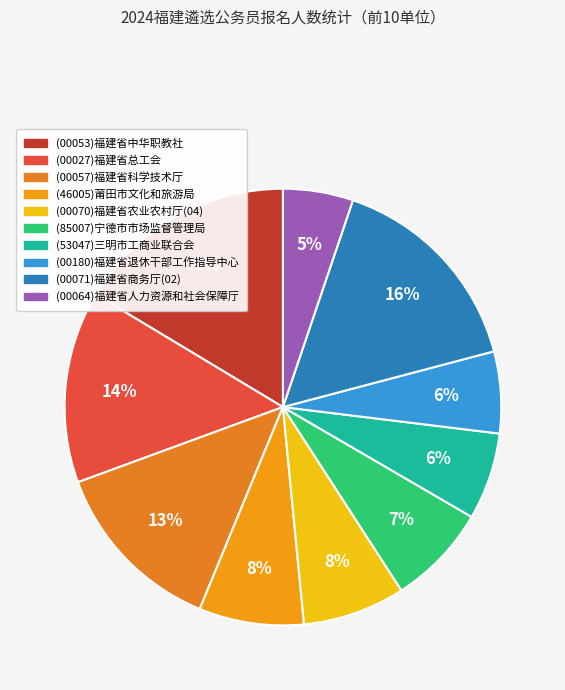

True or false: (00027)福建省总工会 accounts for 22% of the total.

False